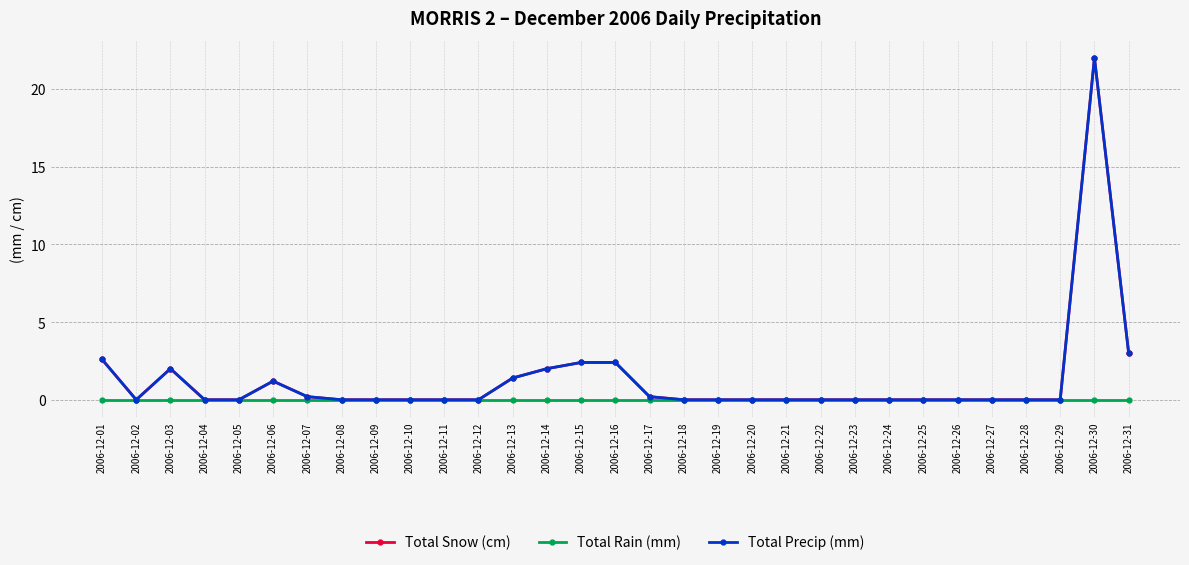

Does the chart have visible grid lines?

Yes